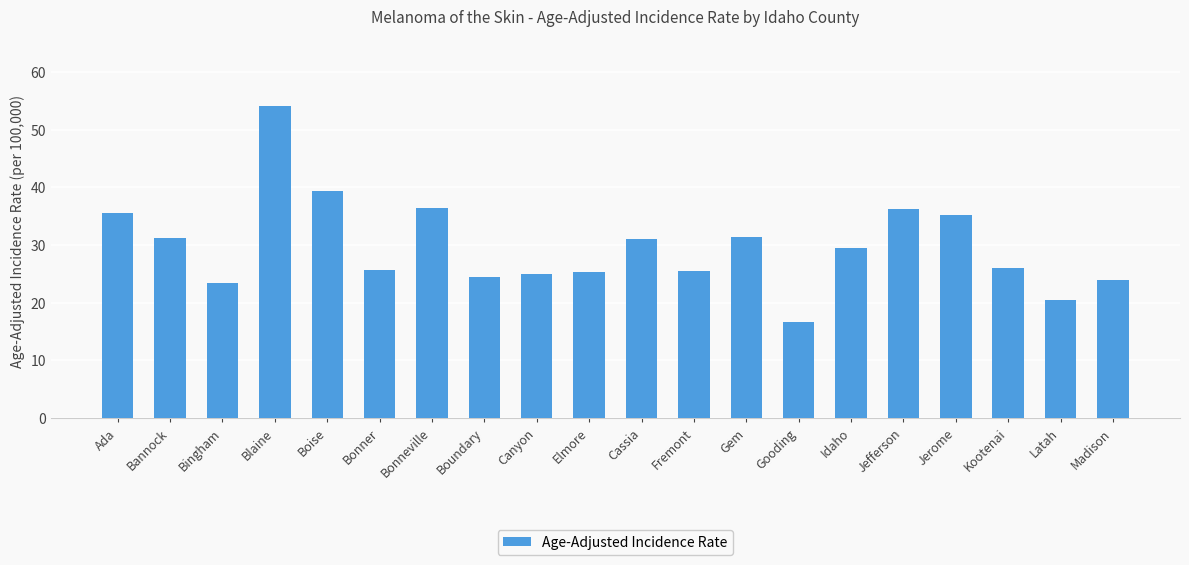

Which has a higher value, Latah or Fremont?

Fremont